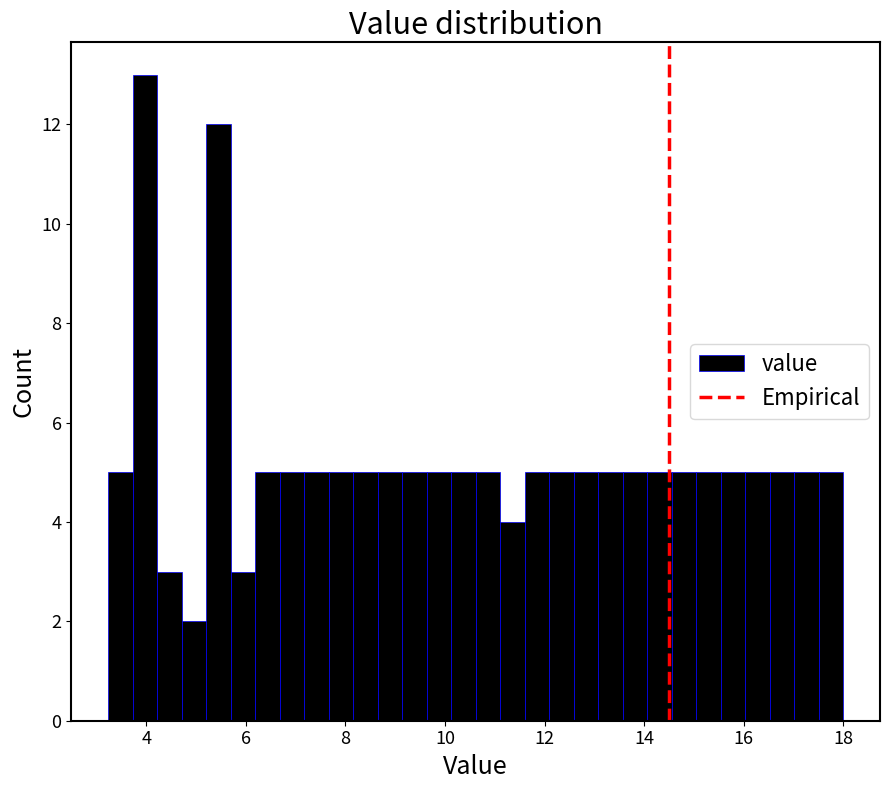

Around what value on the x-axis is the tallest bar? Give the approximate position of its centre, as read against the axis.

4.0